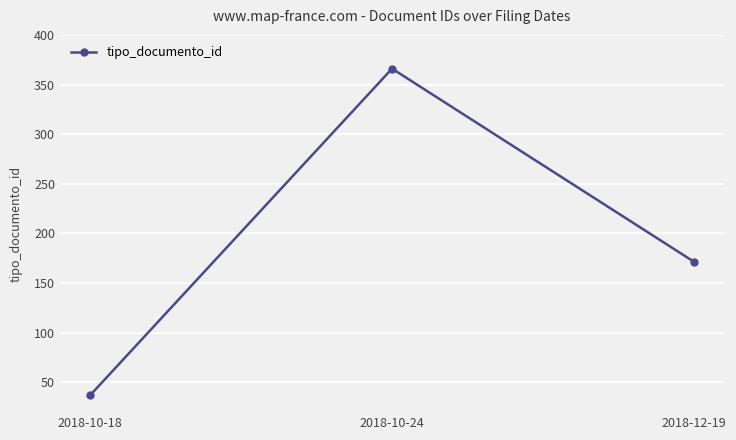

What is the change in value from 2018-10-18 to 2018-12-19?

+134.5